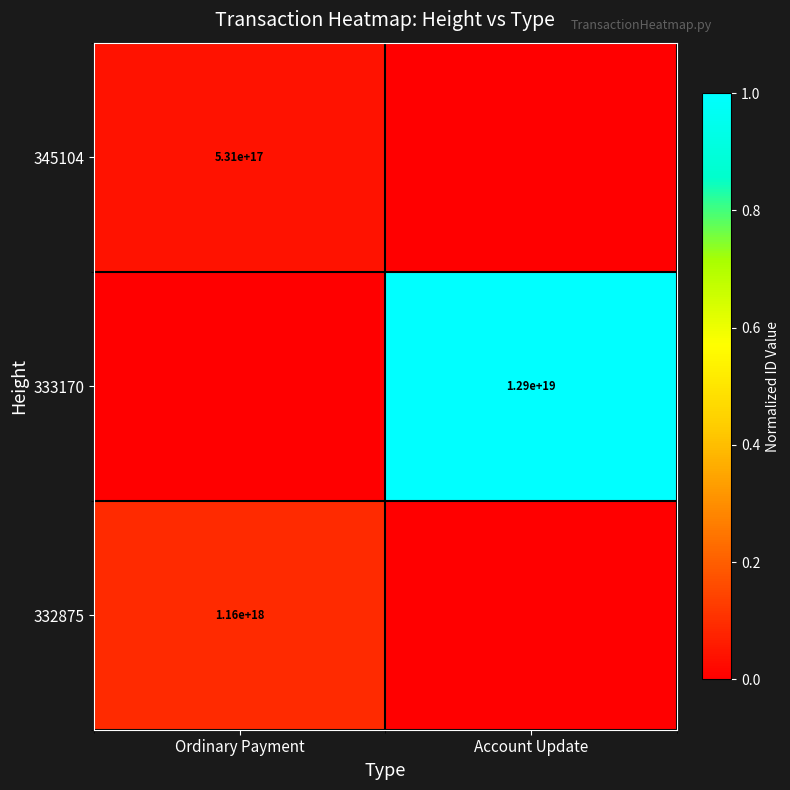

How many categories are shown in the chart?

2